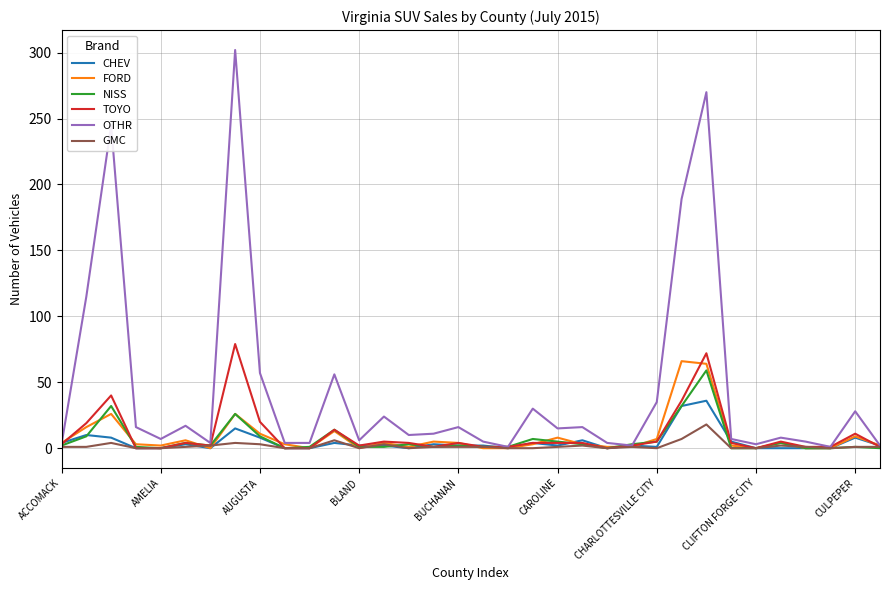

Which series has the largest total across all categories?

OTHR